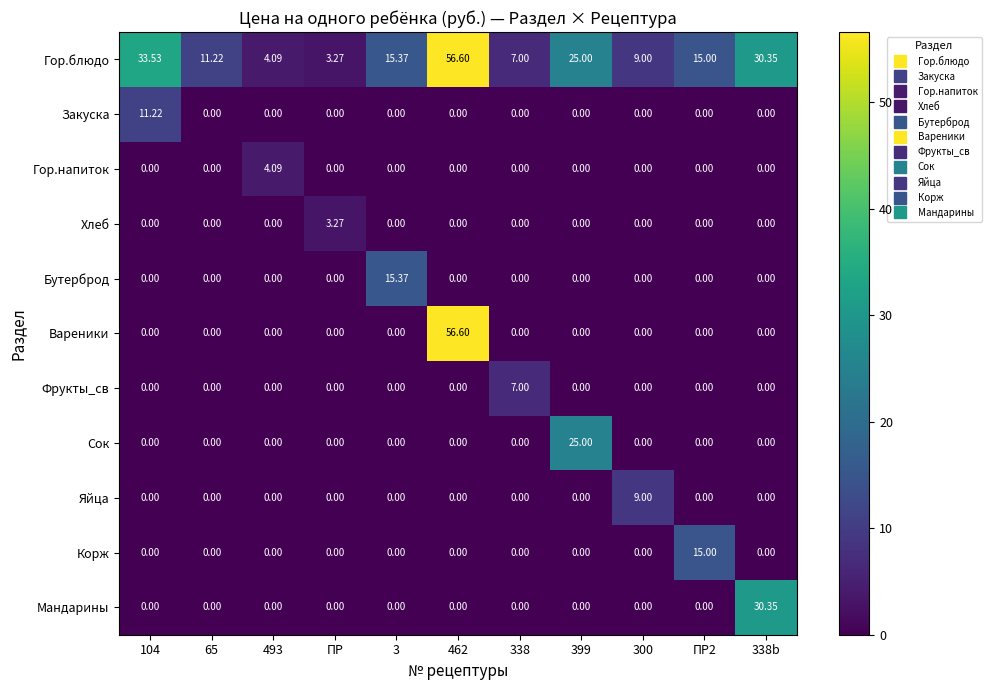

What is the spread (max minus min) of values at 338b?

30.4